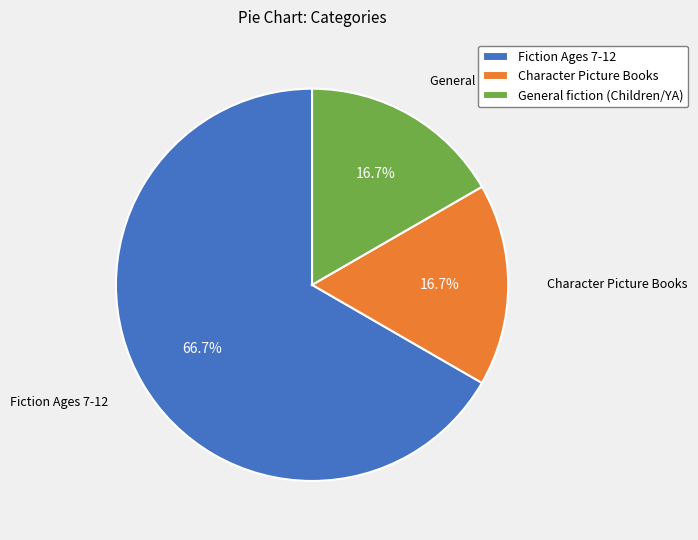

Which category has the biggest portion of the pie?

Fiction Ages 7-12